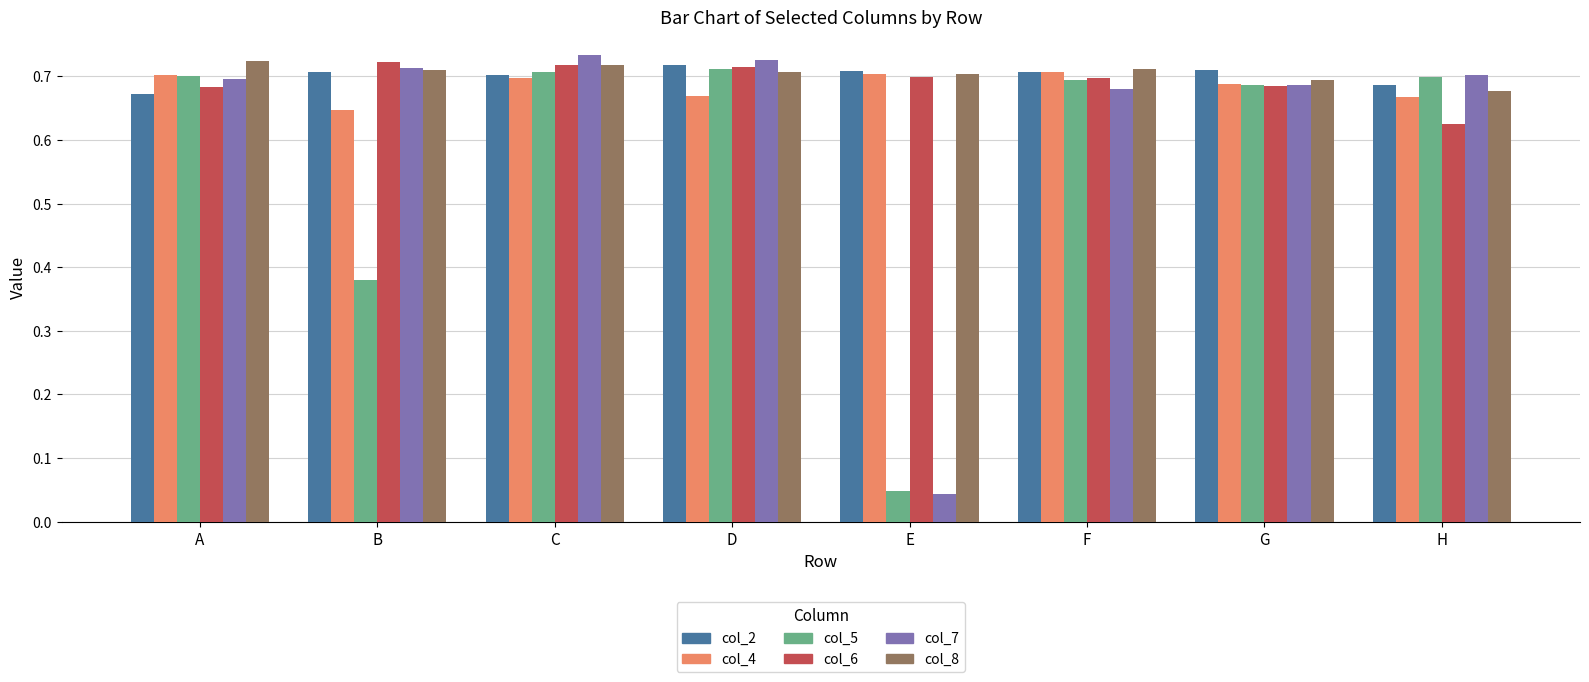

At how many categories does at least one series exceed 0?

8